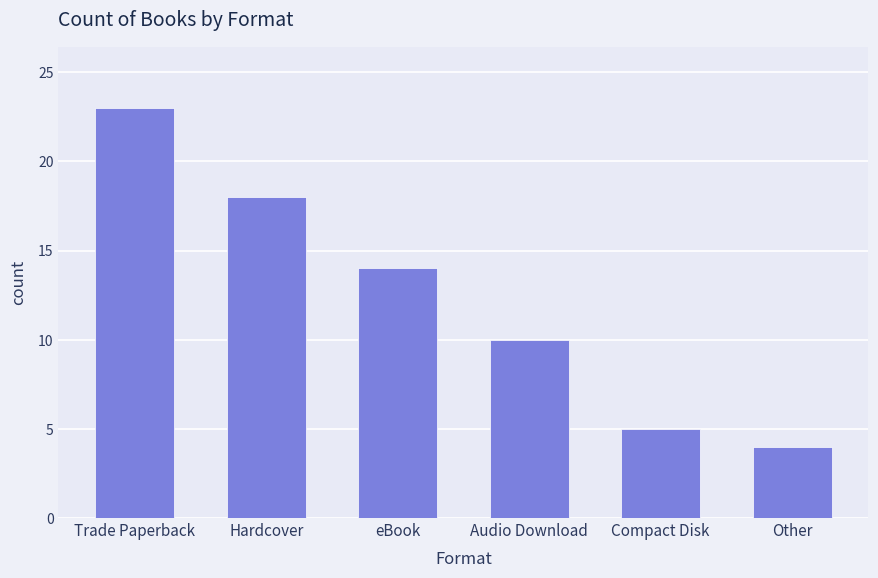

The chart shows a value of 23 at Trade Paperback. True or false?

True